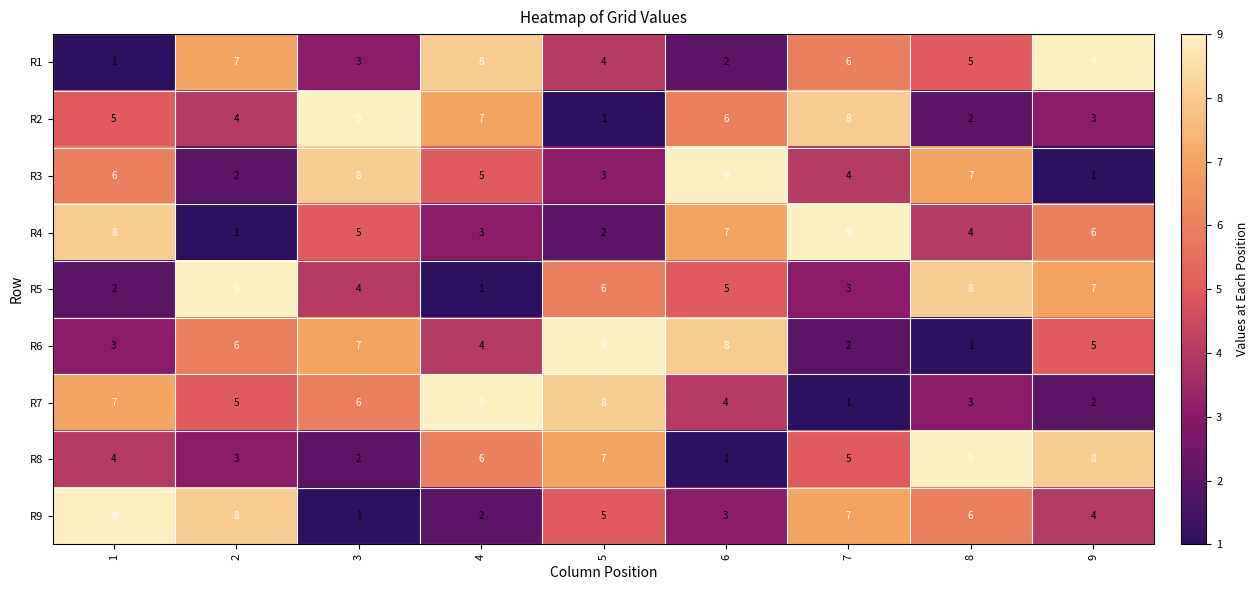

At 5, list the series in order from smallest to largest.

R2, R4, R3, R1, R9, R5, R8, R7, R6